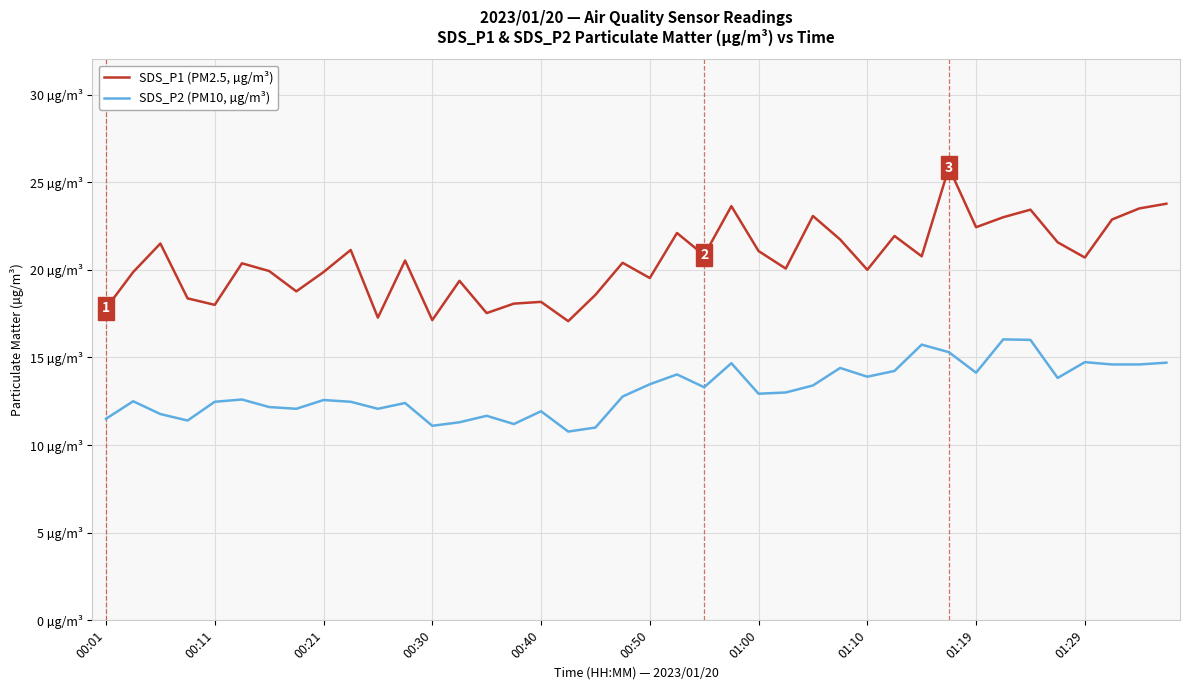

What is the maximum value for SDS_P1 (PM2.5, µg/m³)?

25.8